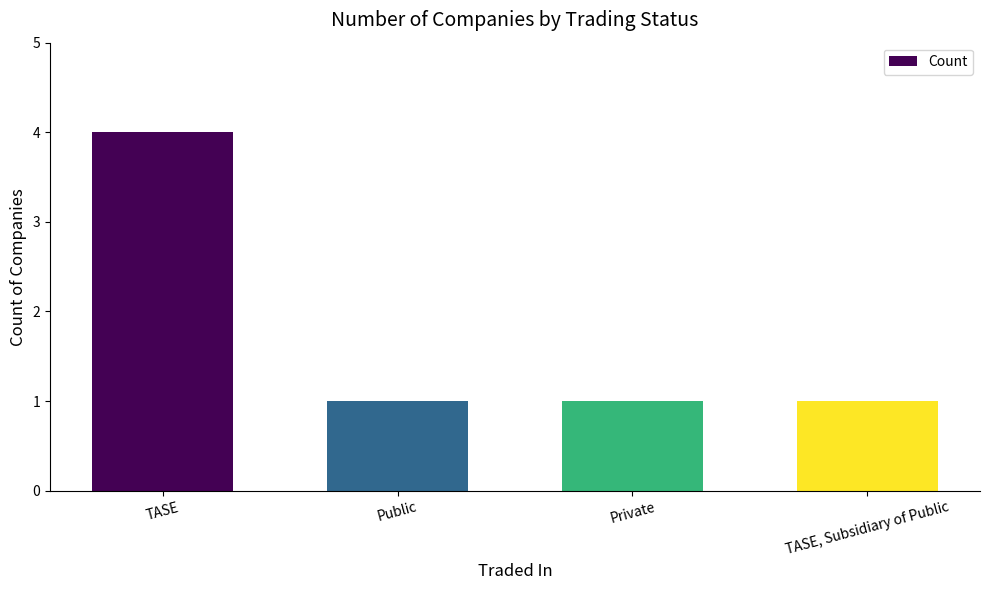

The chart shows a value of 0 at Public. True or false?

False